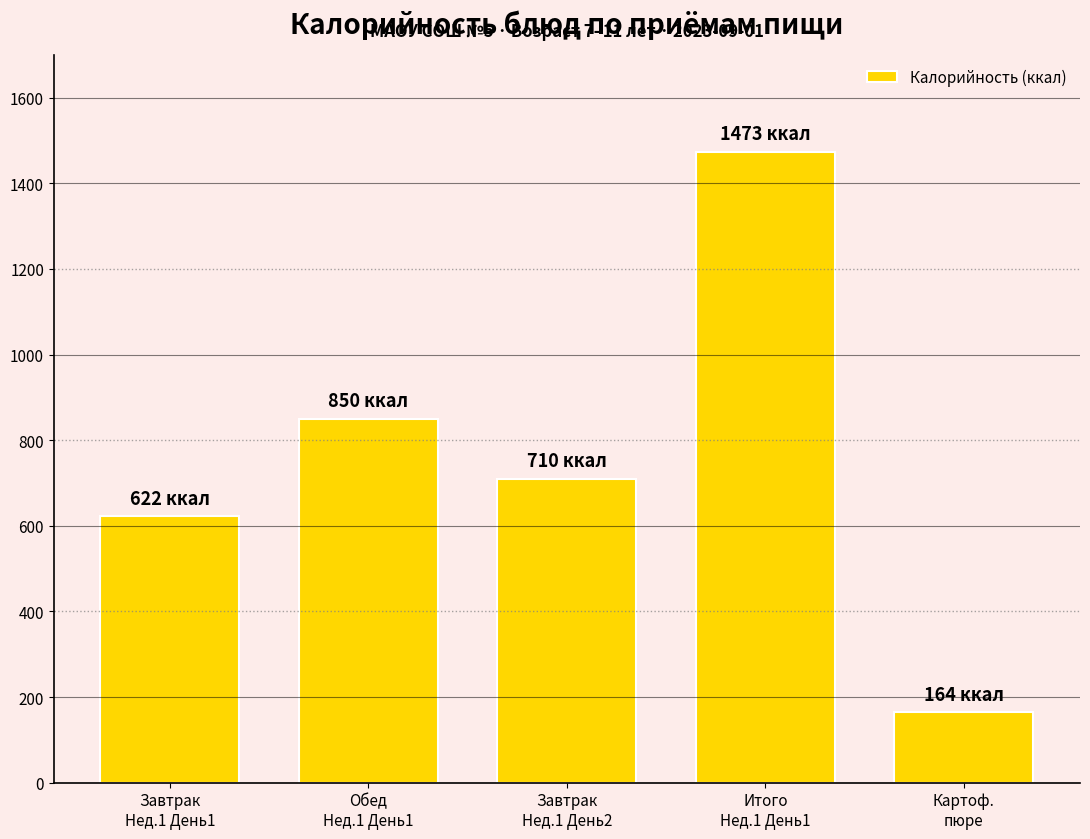

What position from the left is Завтрак
Нед.1 День1?

1